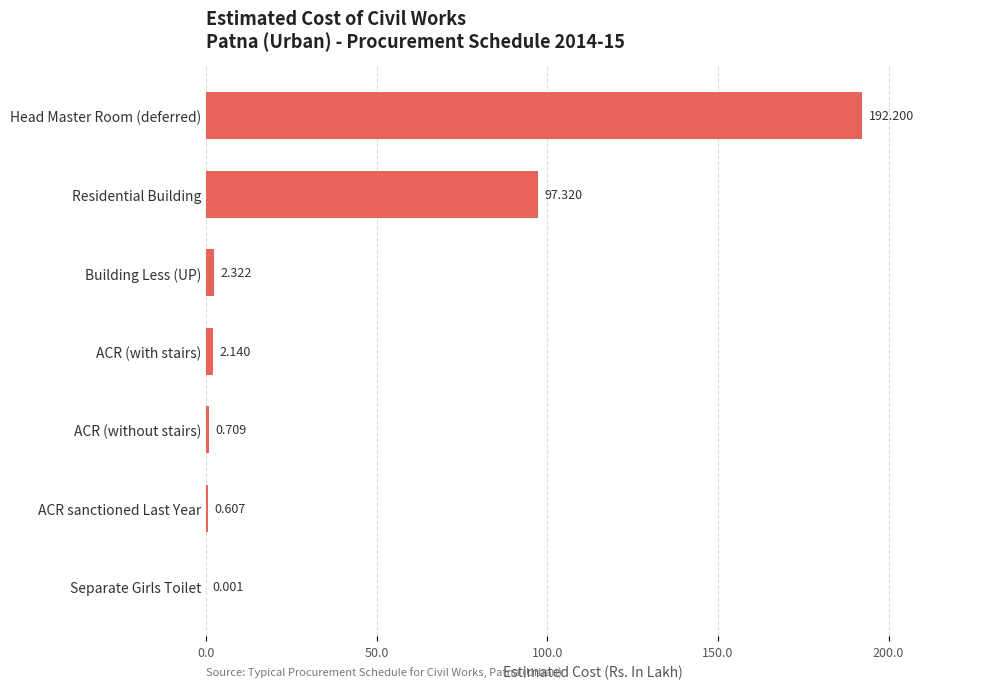

Count the number of categories in the chart.

7